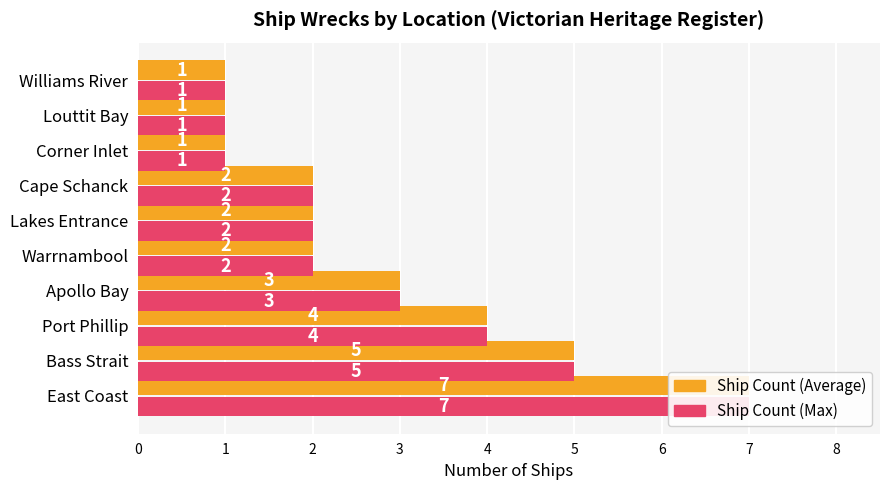

Is the value of Ship Count at Lakes Entrance greater than the value of Max Count at Warrnambool?

No